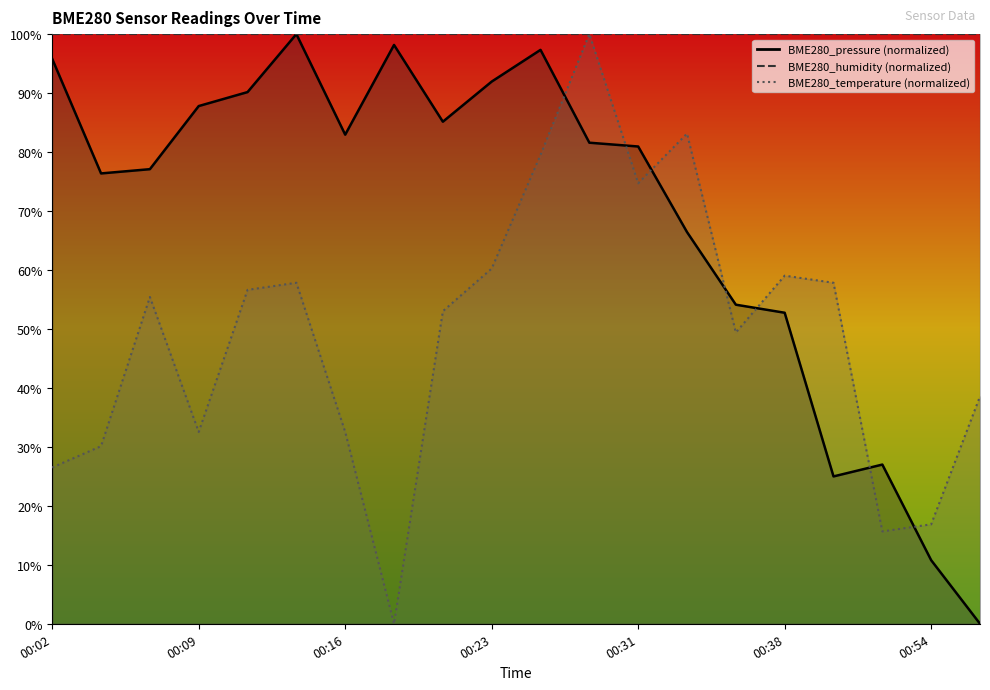

At which category does the chart reach its peak across all series?

00:14